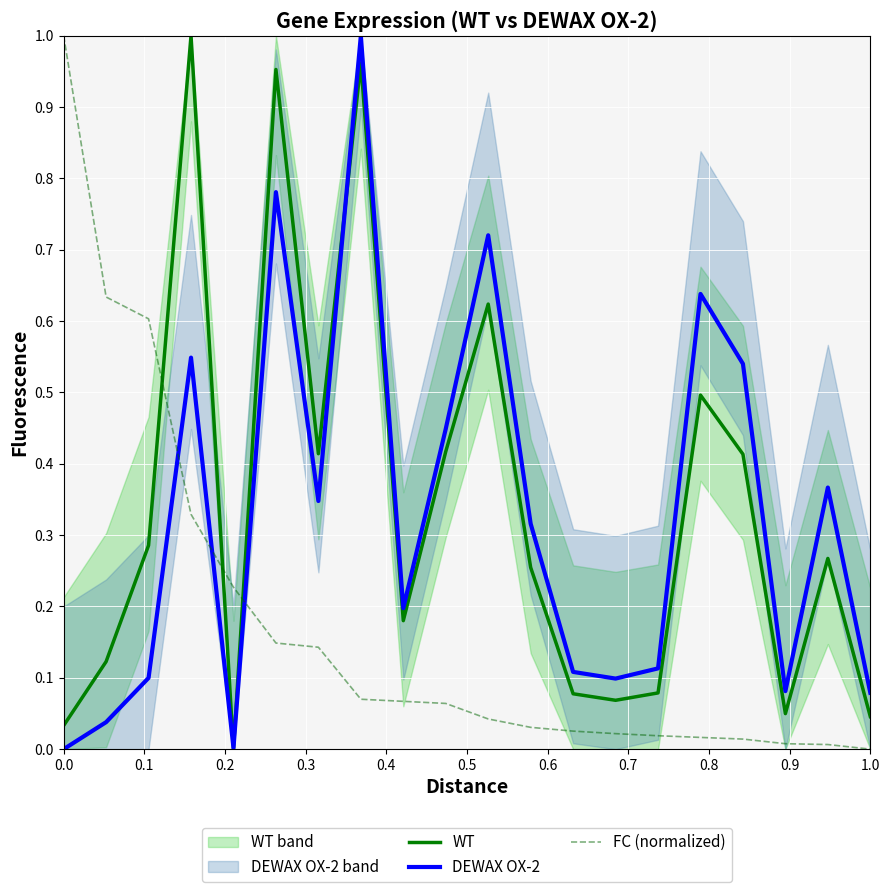

How many intersections are there between DEWAX OX-2 and FC (normalized)?

3